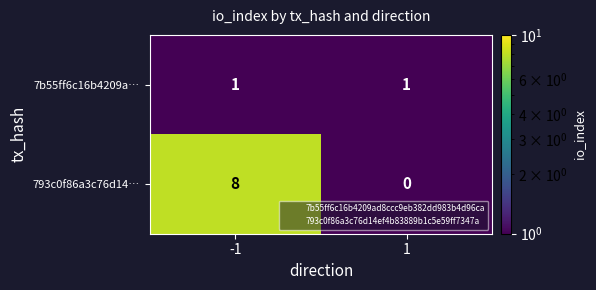

What is the minimum value shown in the chart?

0